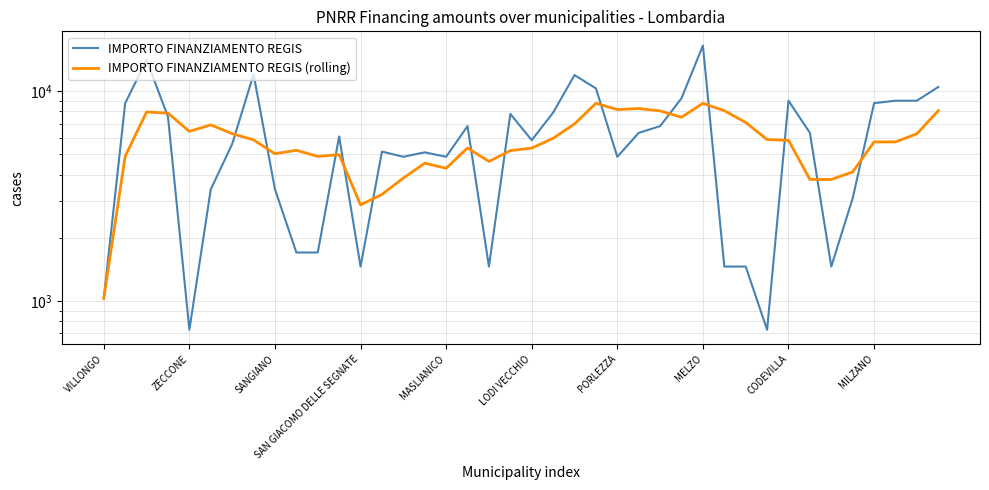

What is the spread (max minus min) of values at 37?

3270.6